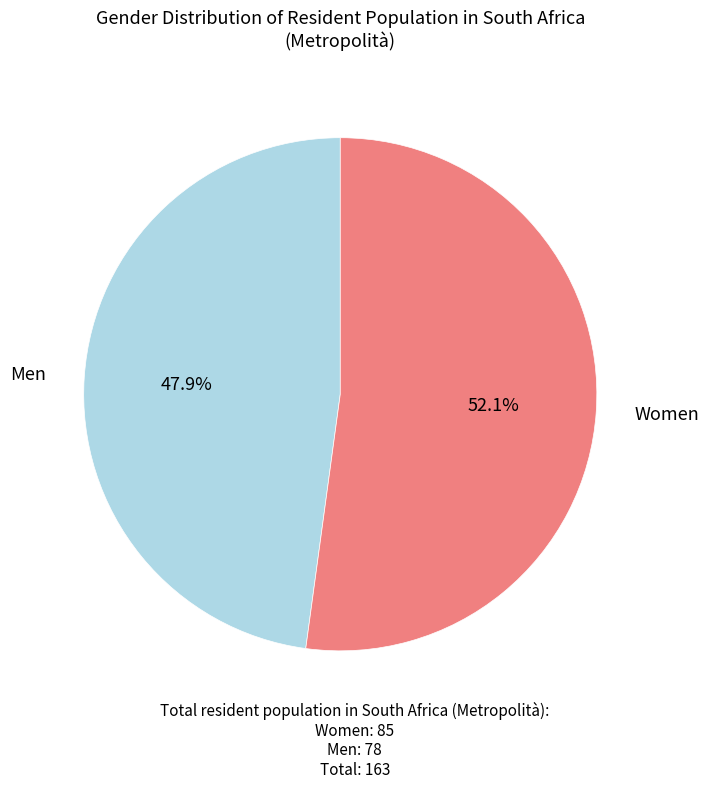

How many segments does this pie chart have?

2